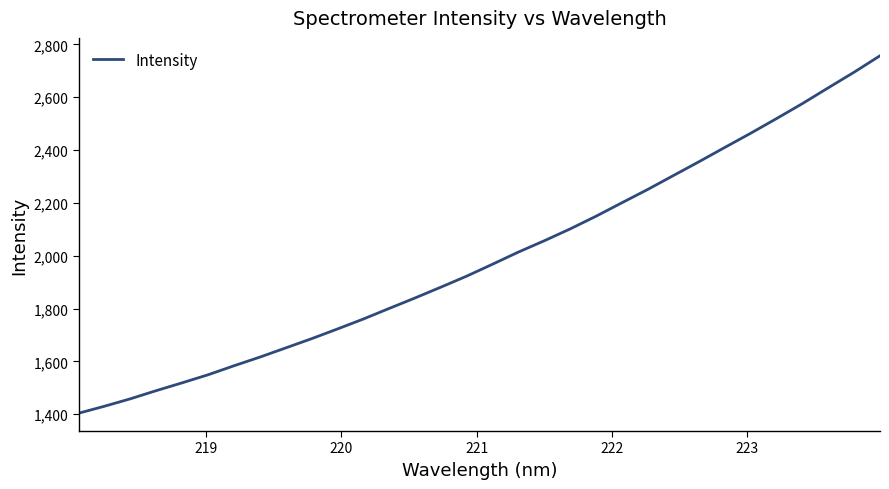

What is the maximum value shown in the chart?

2756.9